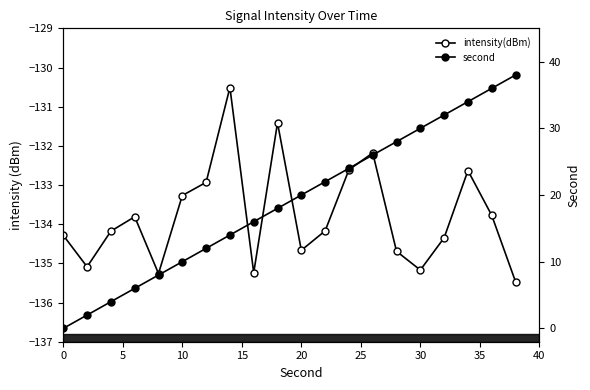

What is the value of the second point at the 4th from the left?

6.0